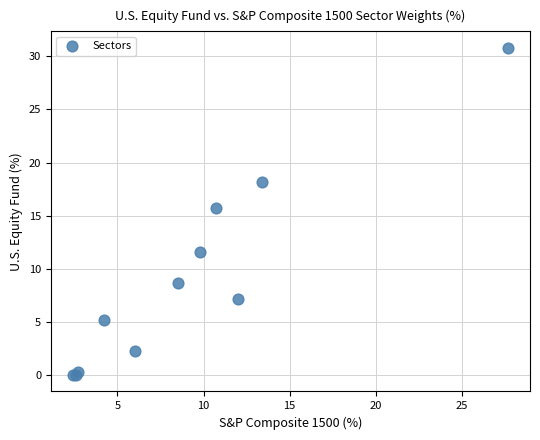

What Y value in the scatter plot is closest to 15?

15.7